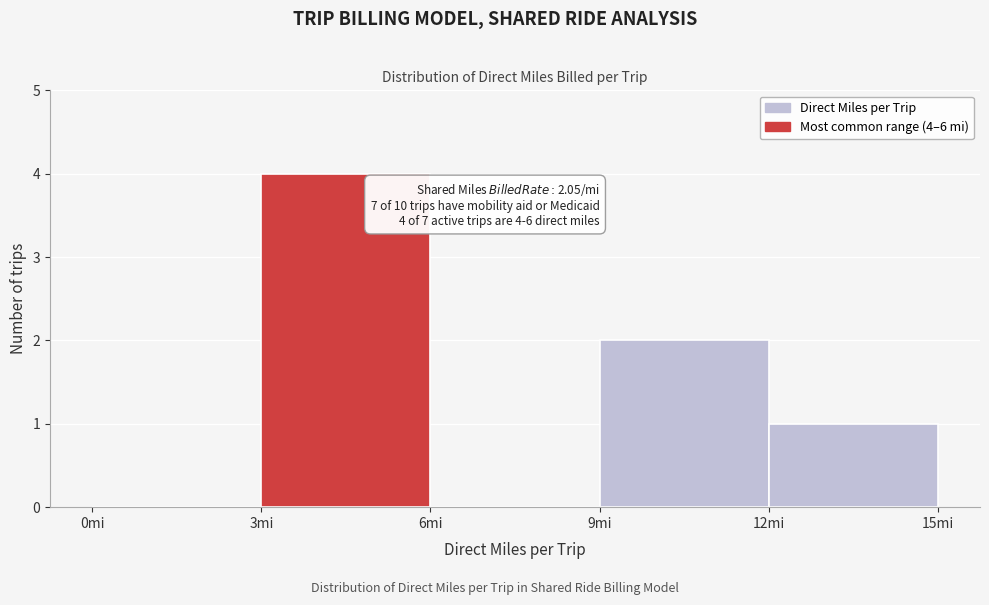

Which range on the x-axis has the tallest bar?

3 to 6